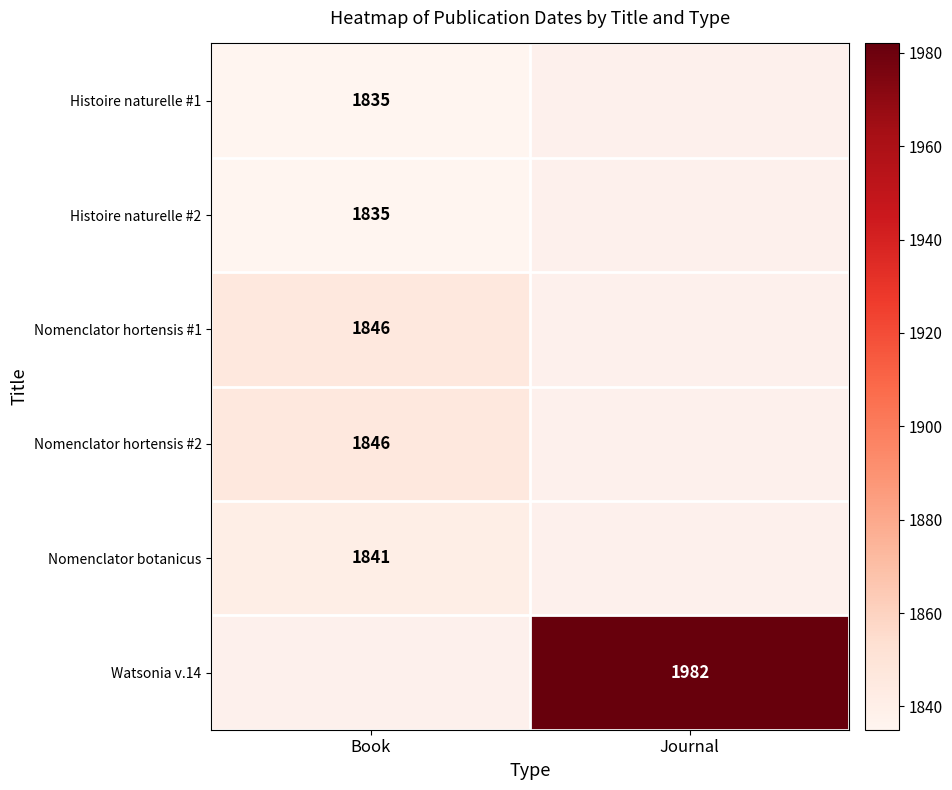

Is it true that Histoire naturelle #1 equals 1835 at Book?

True